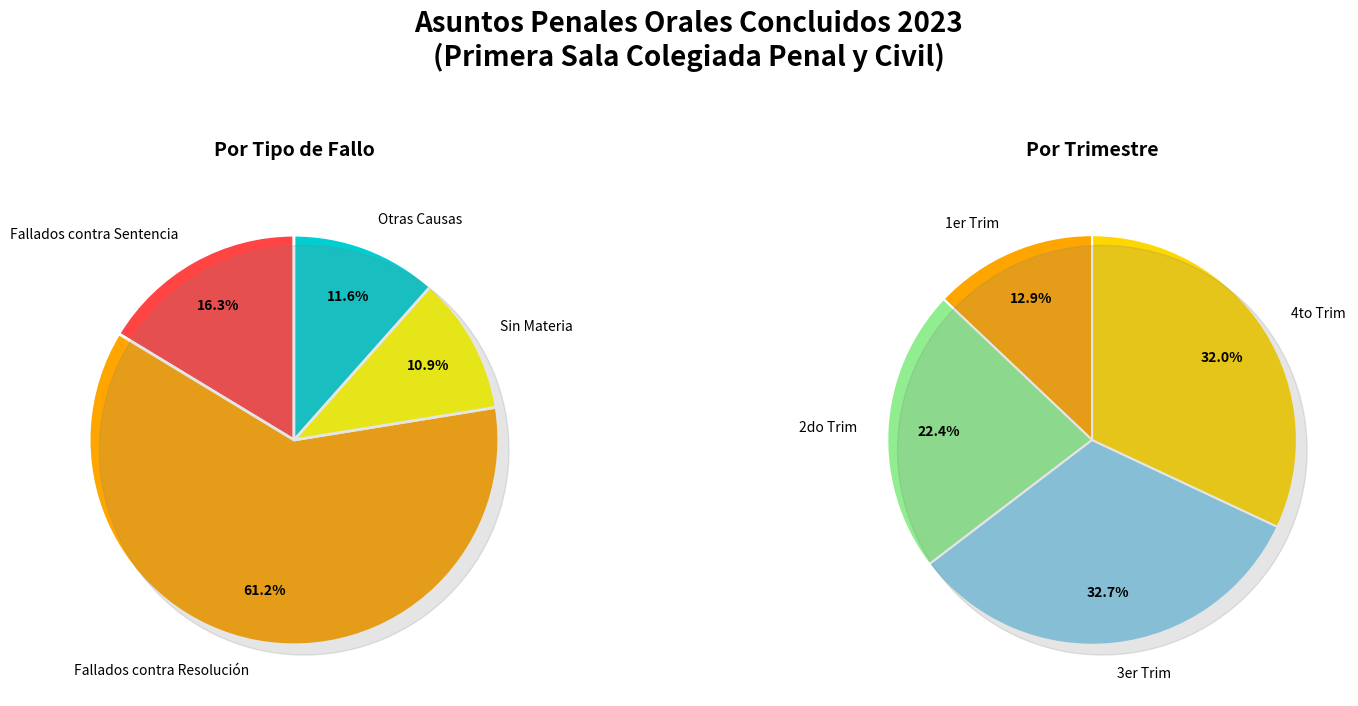

How many segments does this pie chart have?

4